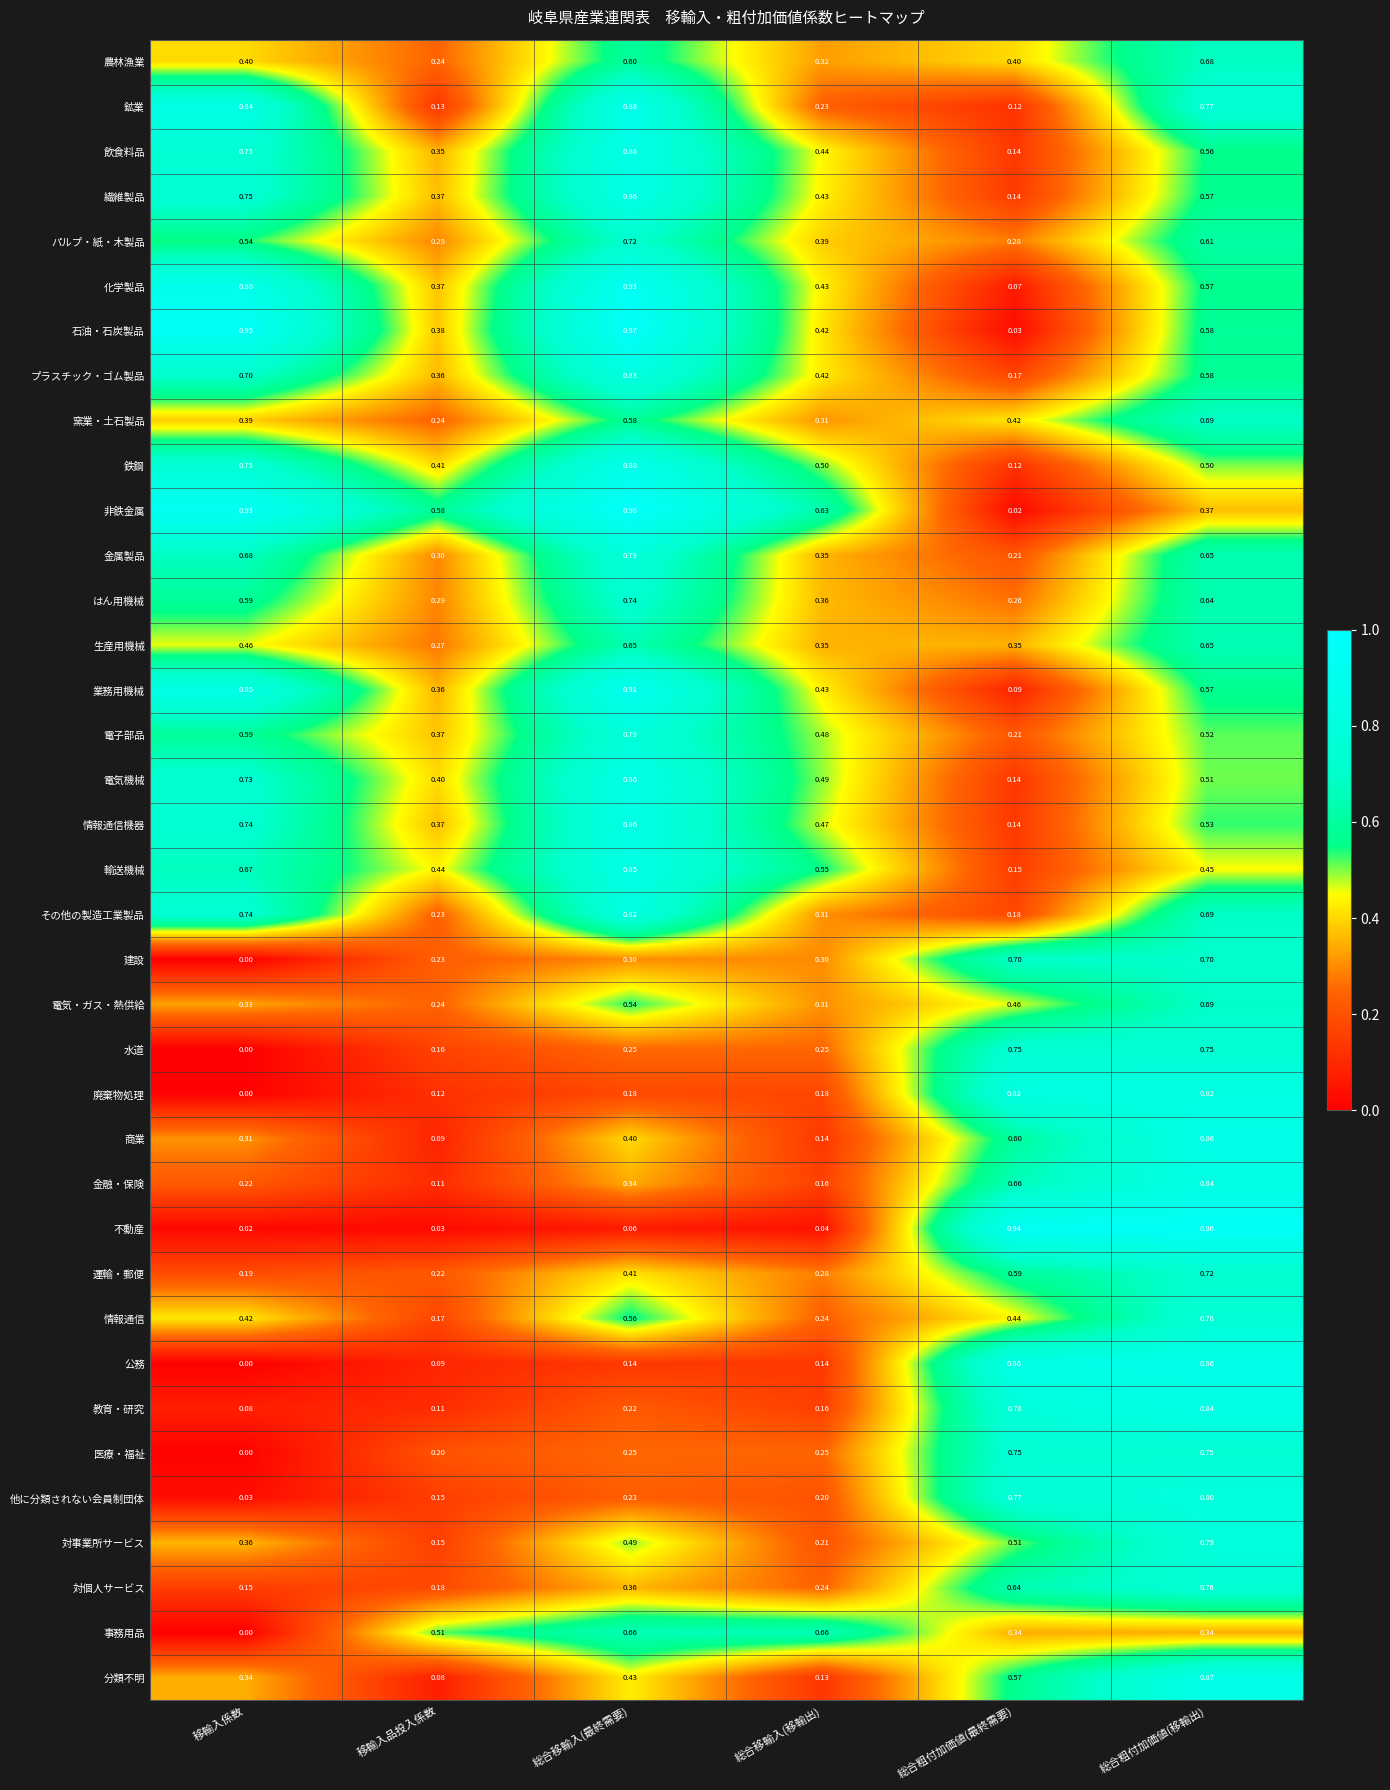

At which category is the sum across all series the highest?

総合粗付加価値(移輸出)